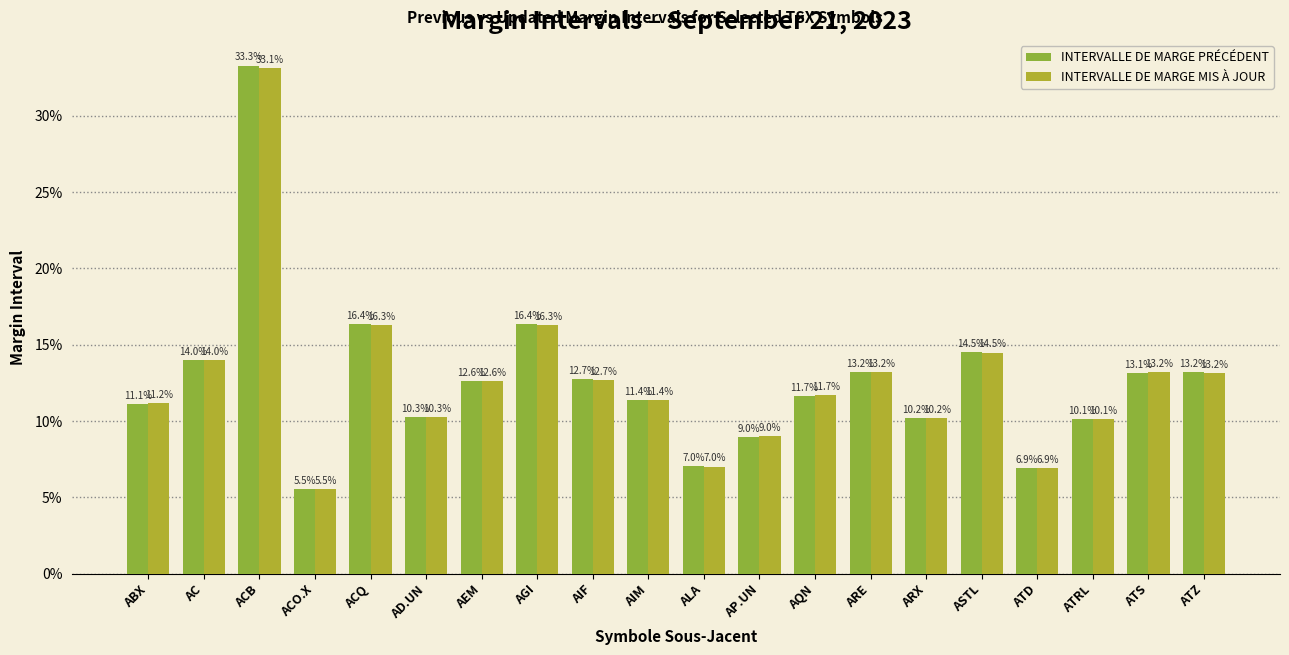

What are all the series names shown in the legend?

INTERVALLE DE MARGE PRÉCÉDENT, INTERVALLE DE MARGE MIS À JOUR